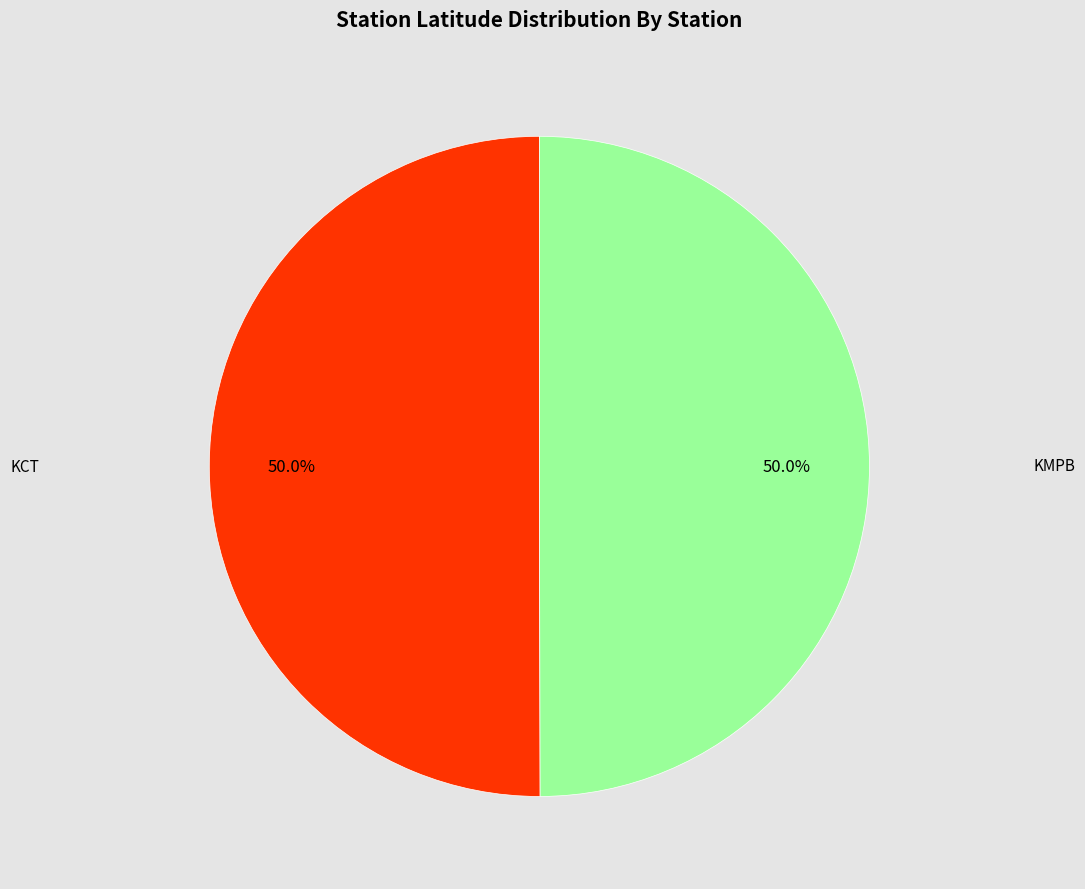

How many segments does this pie chart have?

2